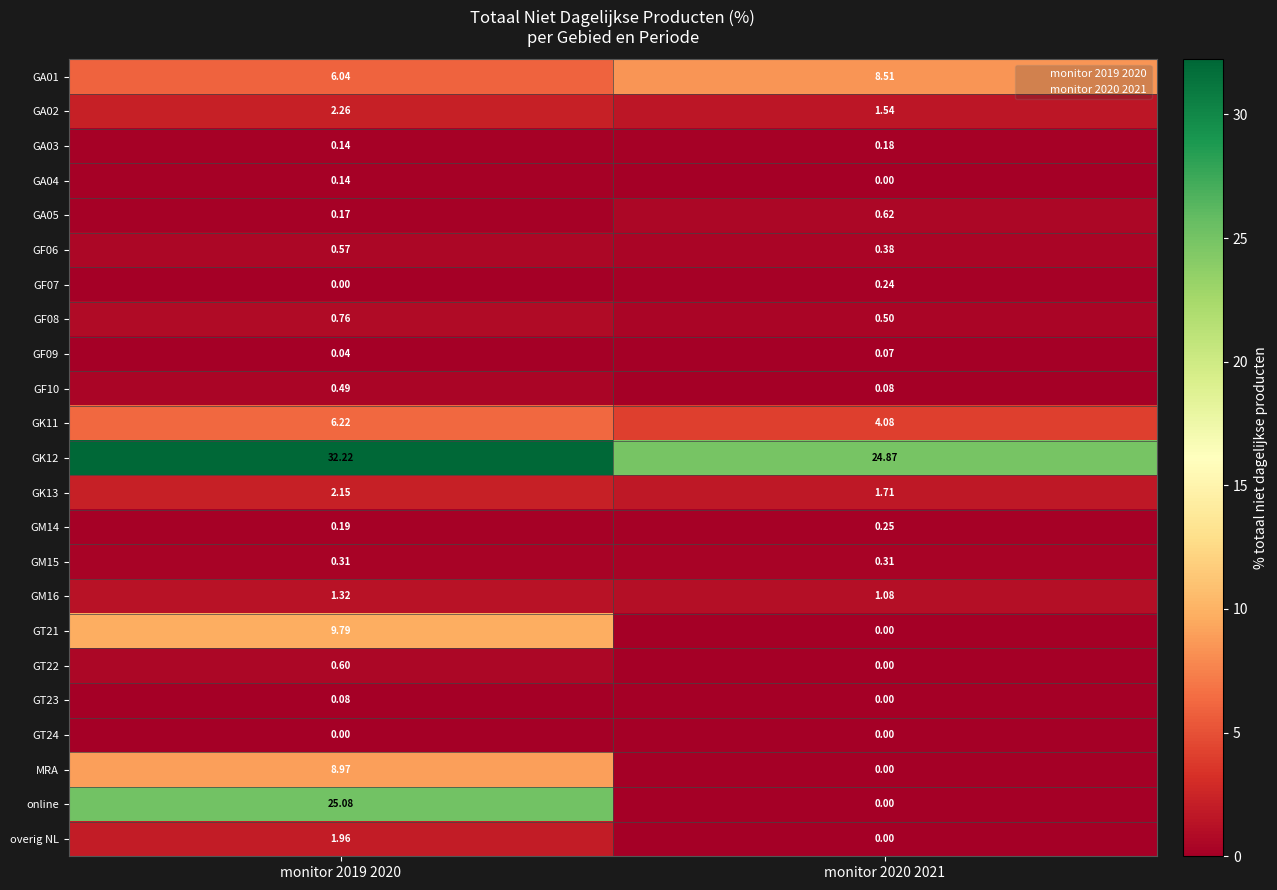

Which series has the widest spread of values?

online